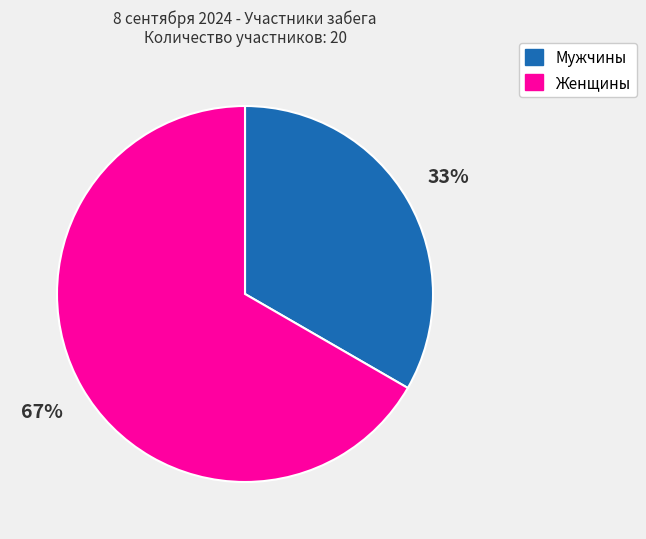

Between Мужчины and Женщины, which is larger?

Женщины